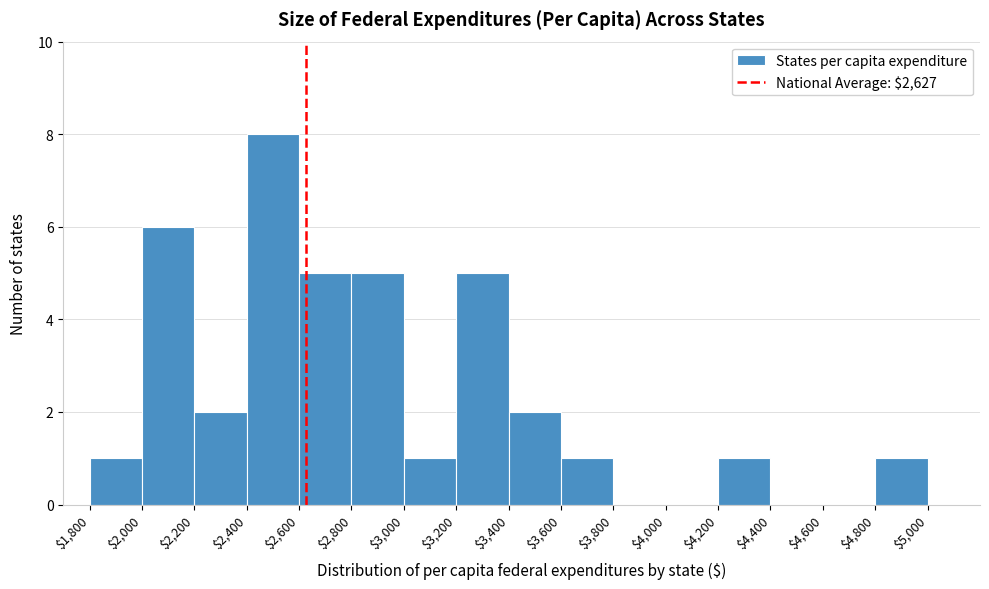

What is the height of the bar covering $2,800 to $3,000 on the x-axis? The values are not printed on the chart, so give them approximately, as read against the axis.

5